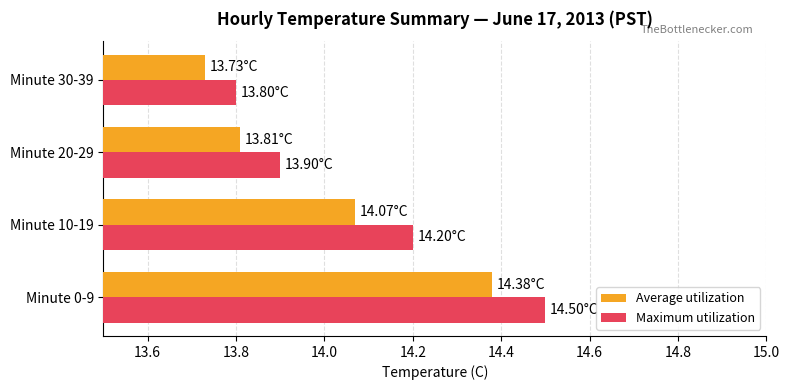

List the series in order of their peak value, lowest first.

Average utilization, Maximum utilization